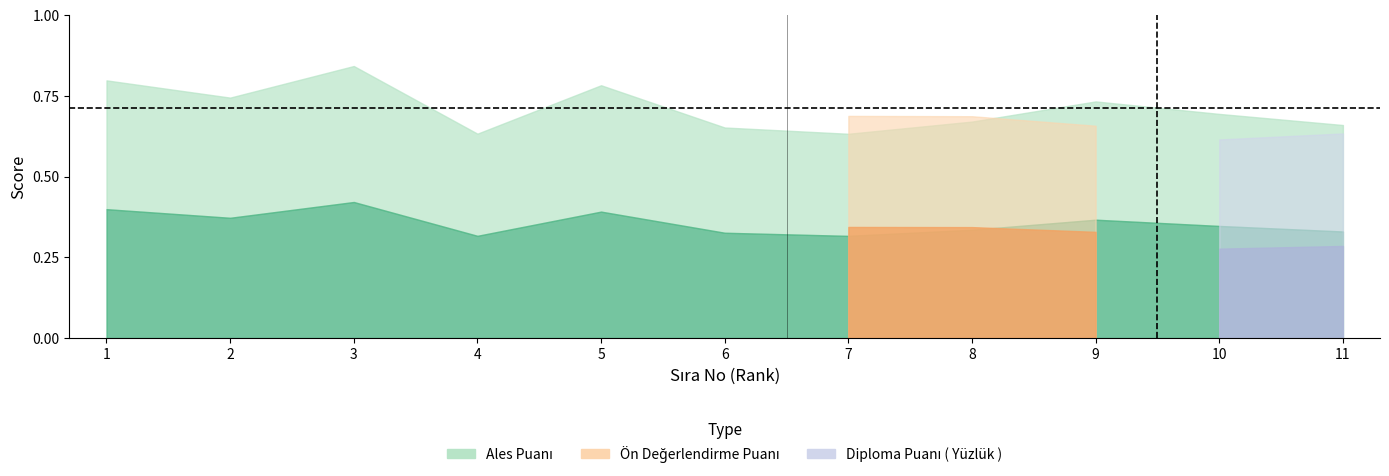

True or false: Ales Puanı has more than 0 points higher than both neighbors.

True